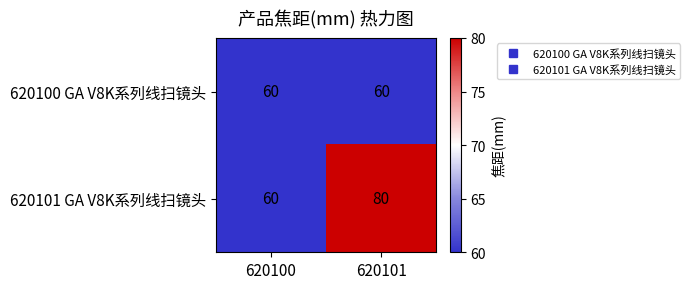

What is the sum of all 620100 GA V8K系列线扫镜头 values?

120